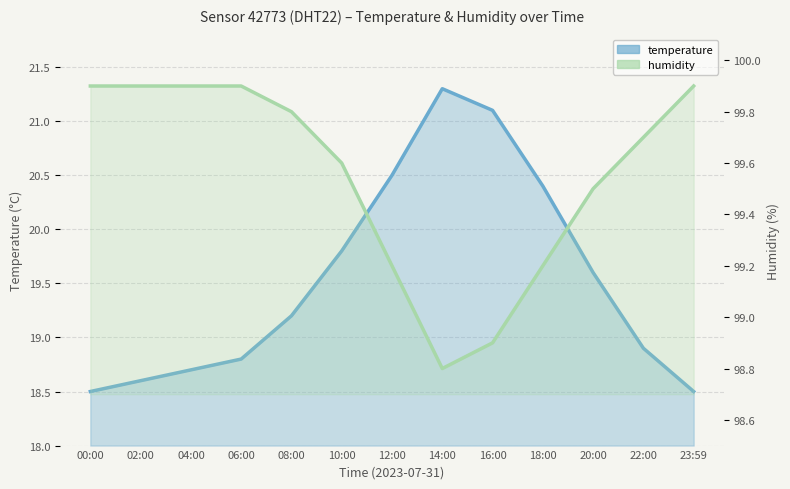

What is the difference between the maximum and second lowest values in the temperature series?

2.8